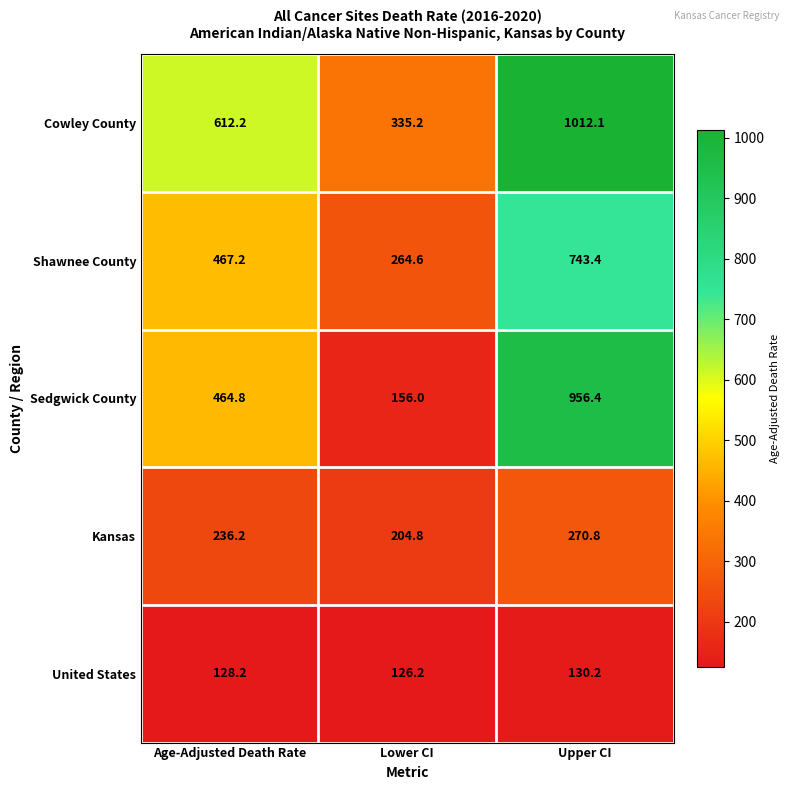

What is the maximum value for United States?

130.2